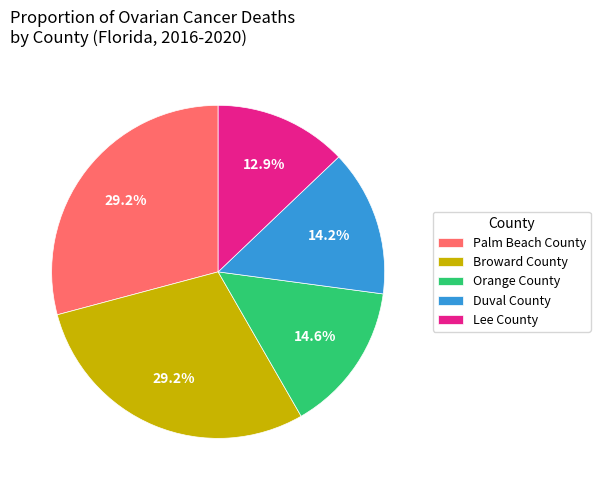

Does any single category account for the majority?

No